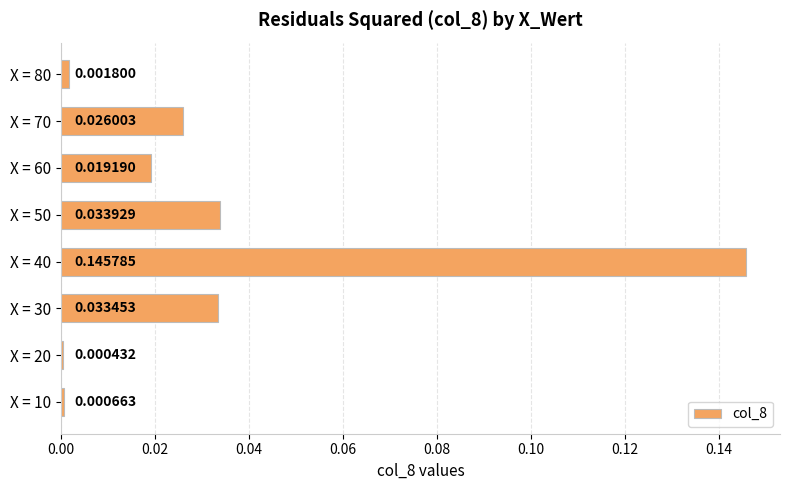

Between X = 80 and X = 10, which is larger?

X = 80